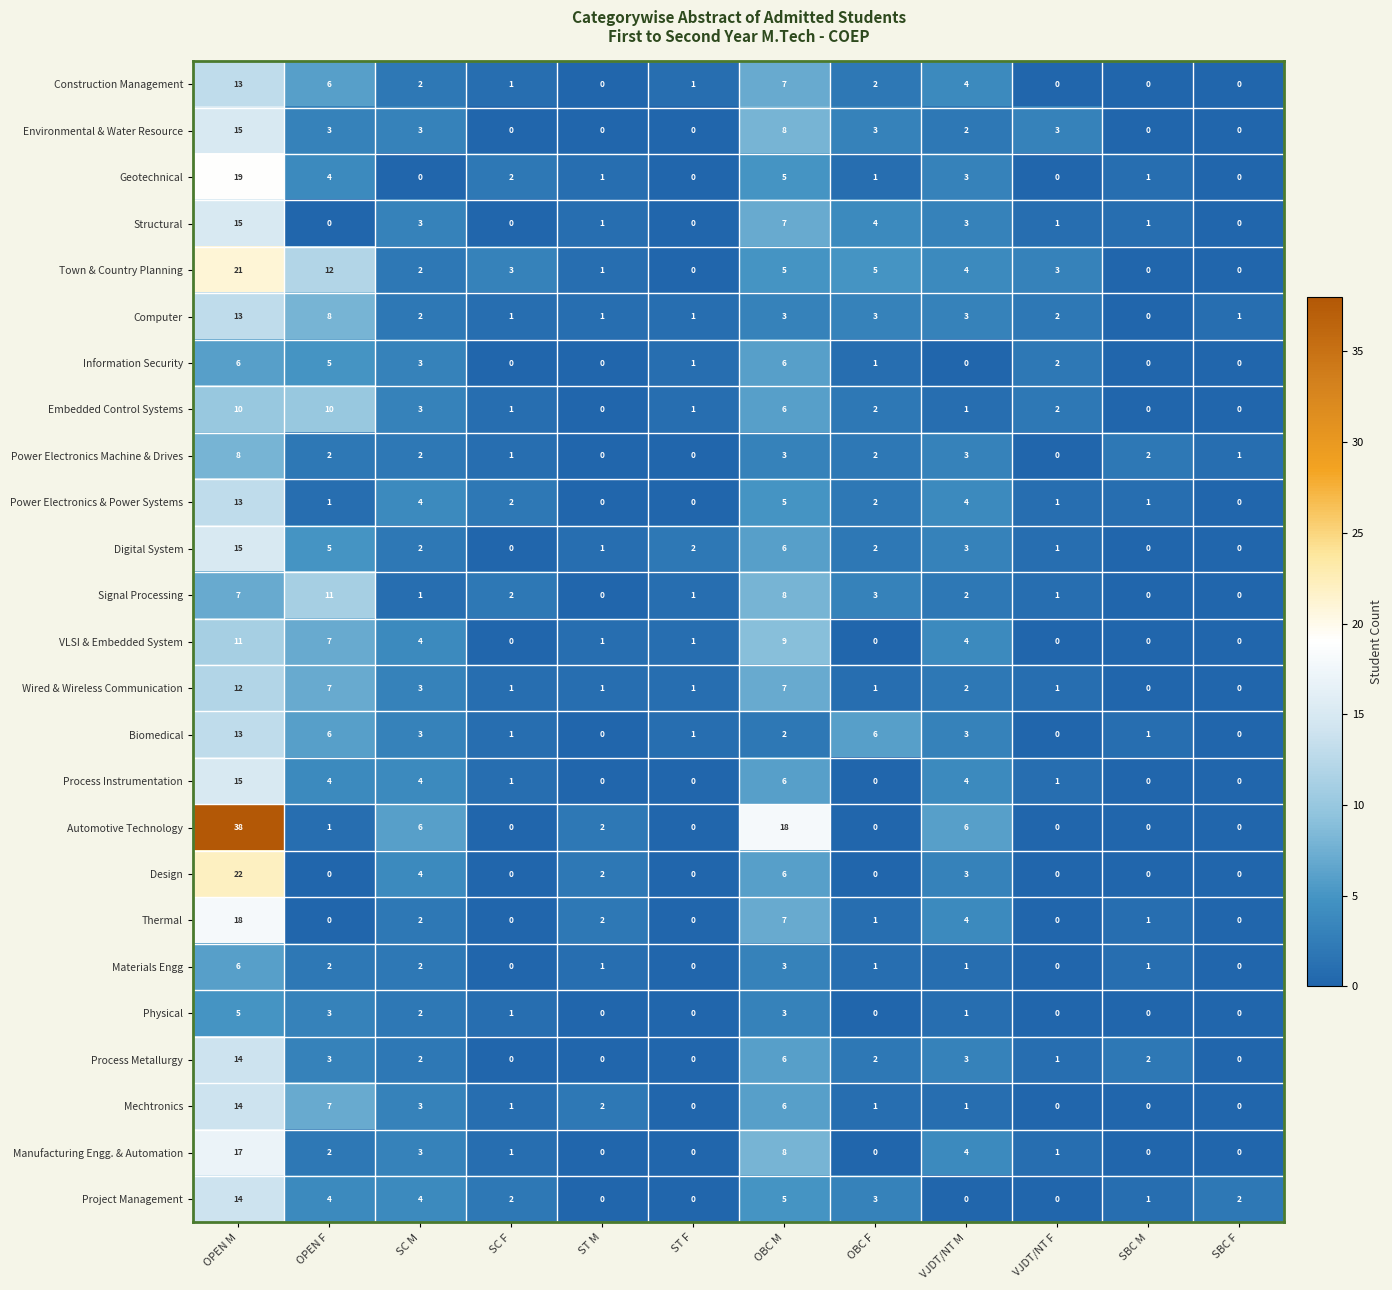

At which label is Geotechnical closest to 9?

OBC M